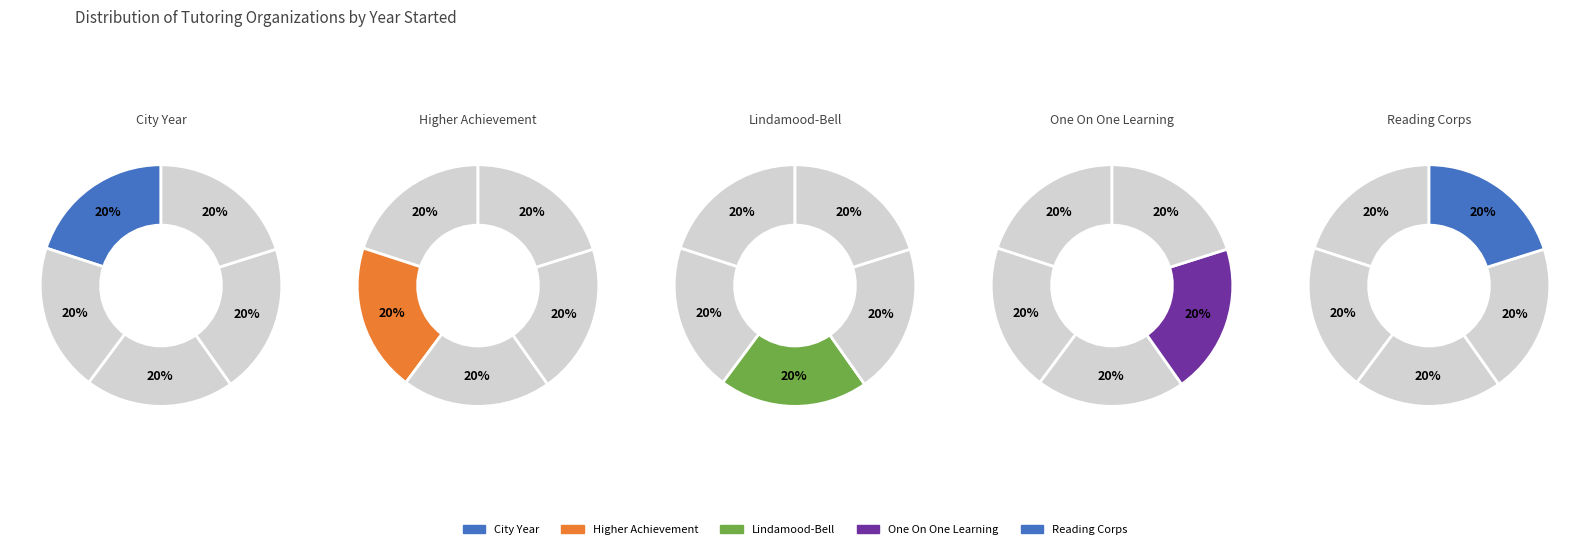

How much of the chart is everything except year_started?

80.0%